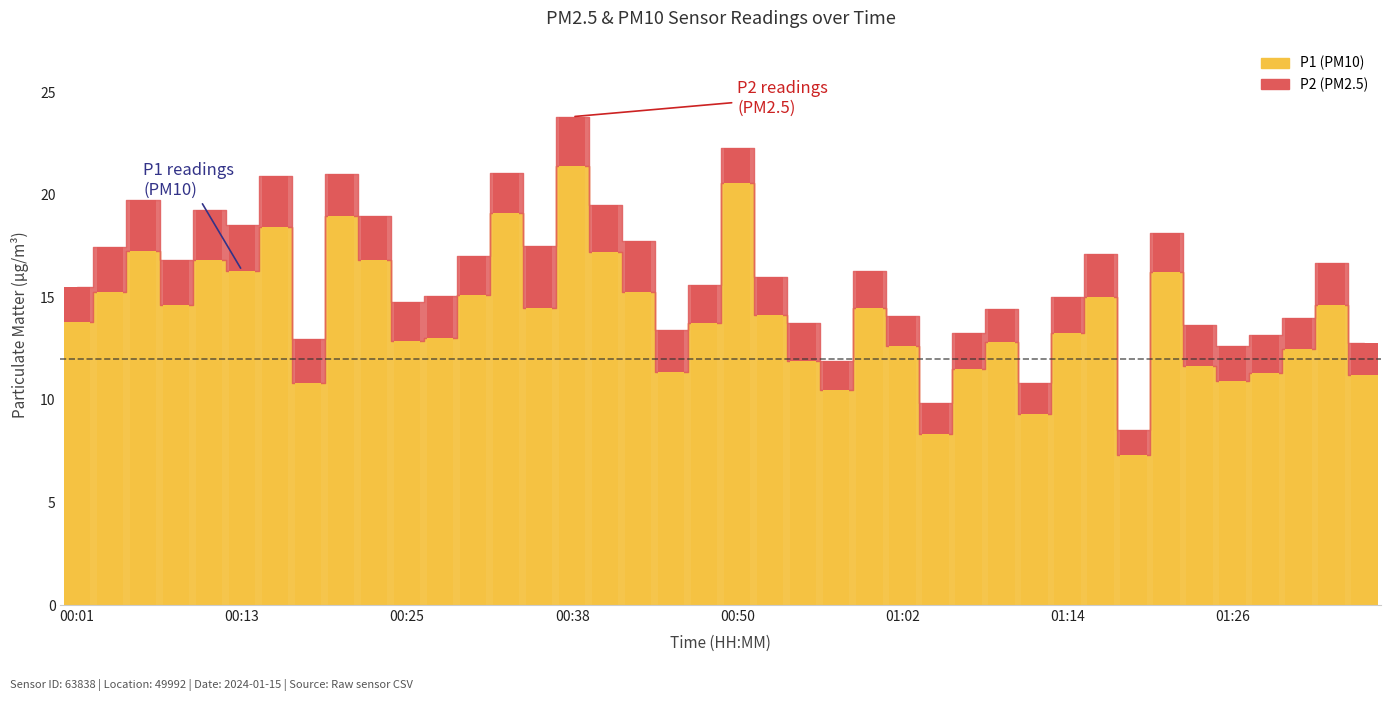

What is the label of the 18th bar from the right?

00:55